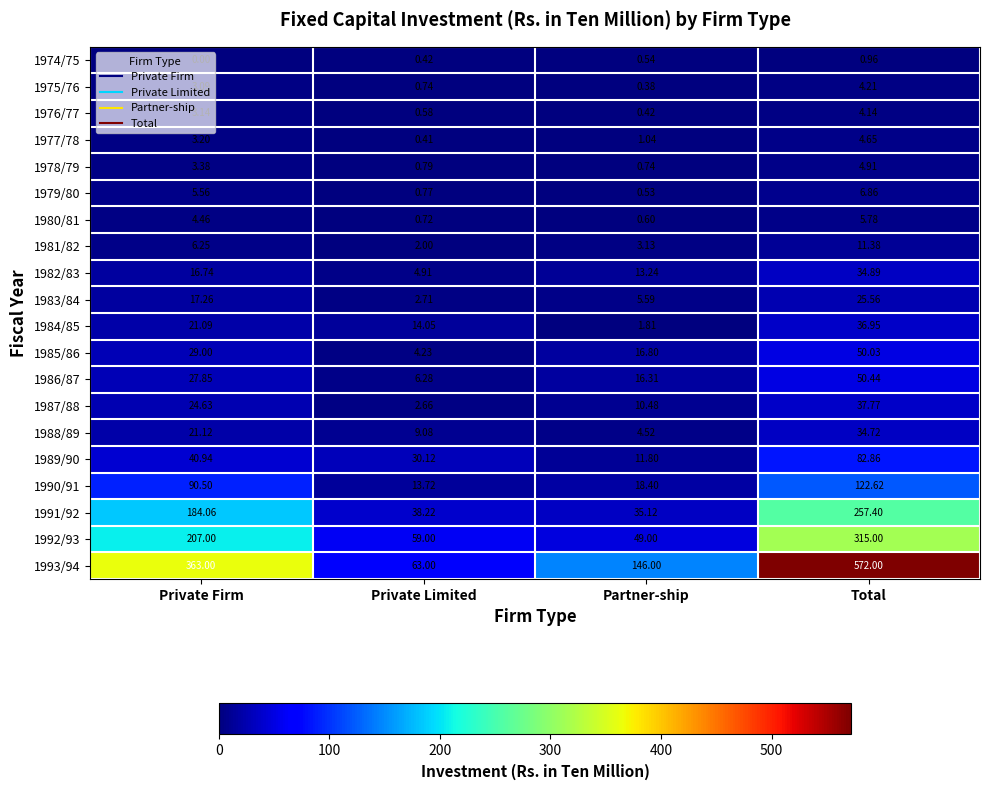

Which category has the lowest value across all series?

Private Firm